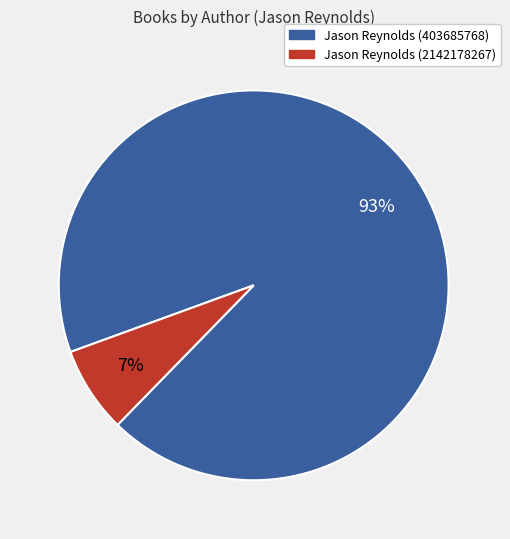

What percentage is the Jason Reynolds (403685768) slice, to the nearest percent?

93%